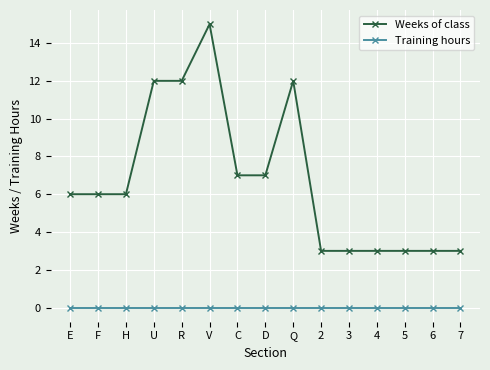

What is the difference between the second highest and minimum values in the Weeks of class series?

9